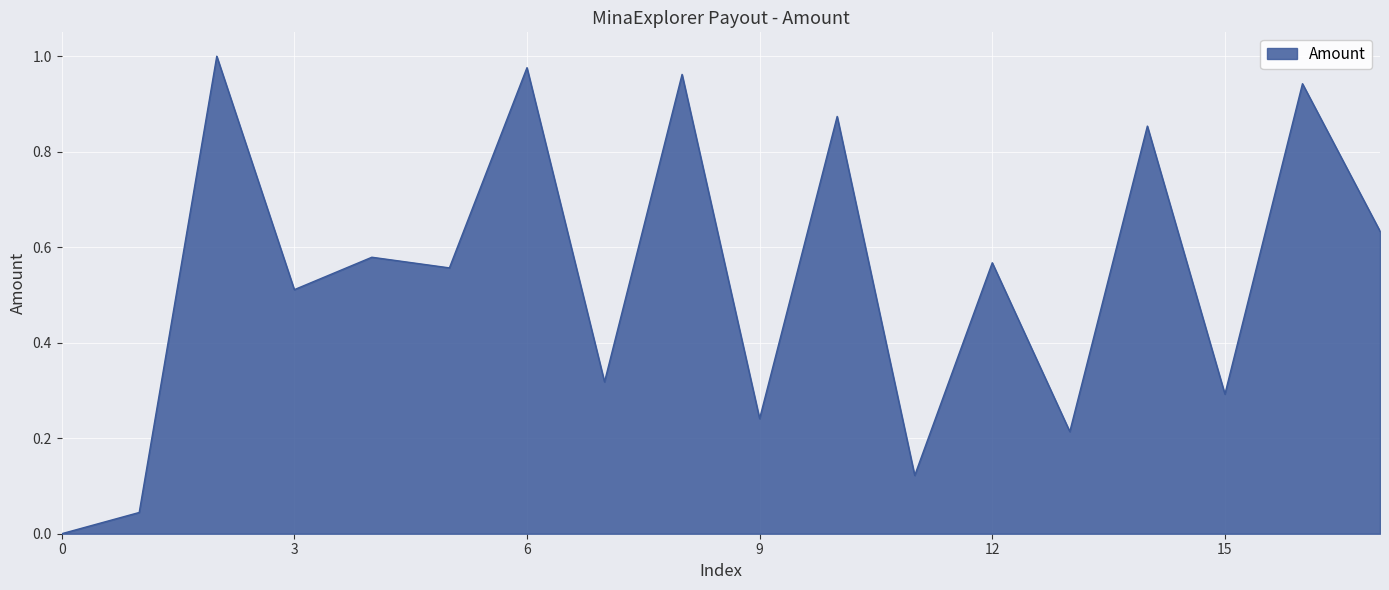

The chart shows a value of 0.4 at 15. True or false?

False